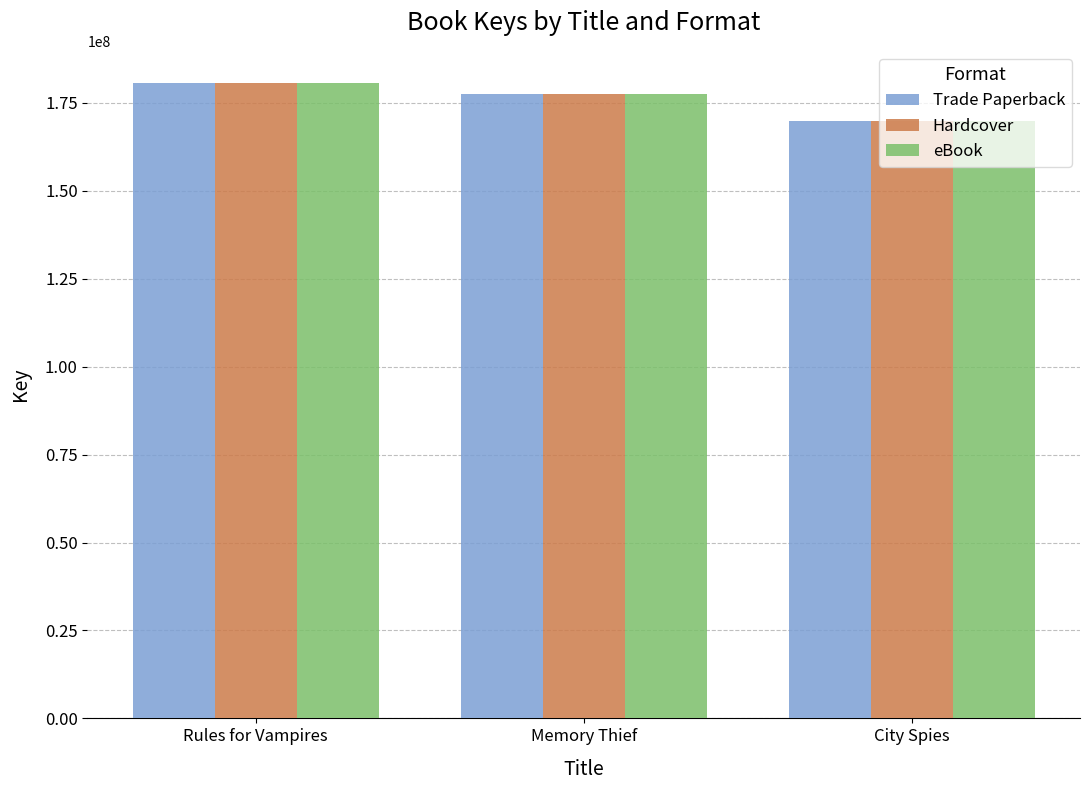

What is the total value across all series at Rules for Vampires?

542360874